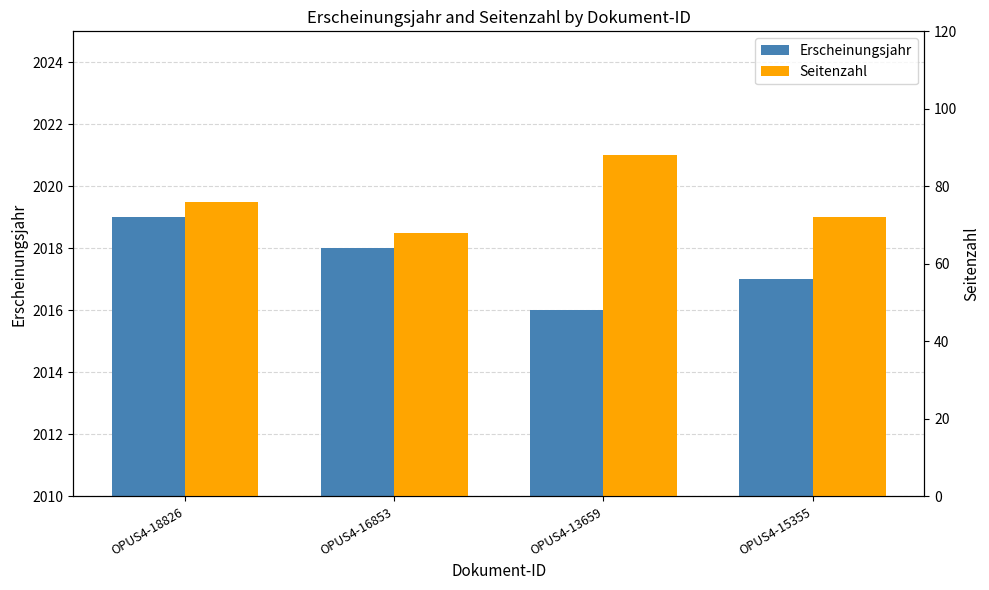

Does the chart contain any negative values?

No